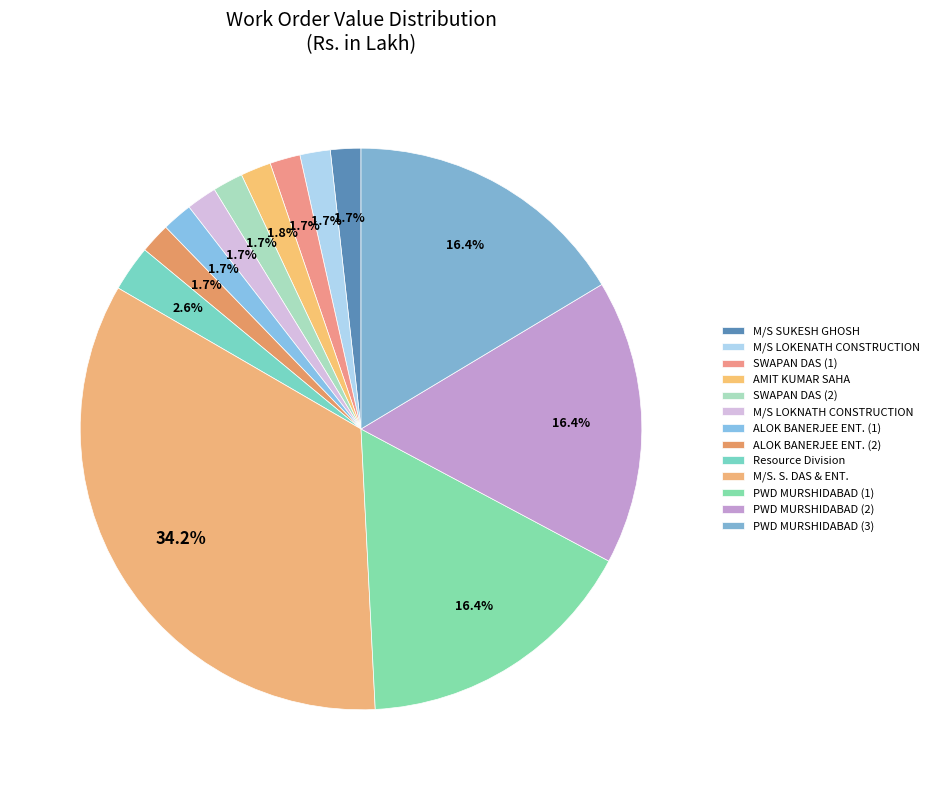

What percentage is the AMIT KUMAR SAHA slice, to the nearest percent?

2%